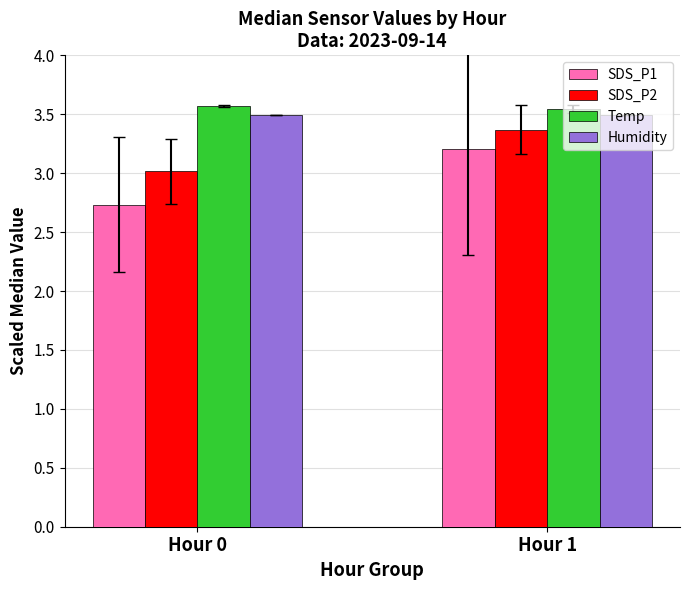

What is the value of the SDS_P2 bar at the 1st from the left?

3.0